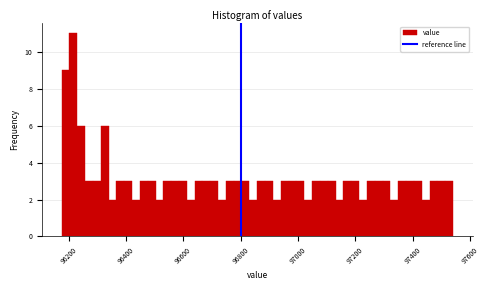

Read against the x-axis, roughly where is the centre of the tallest bar?

96220